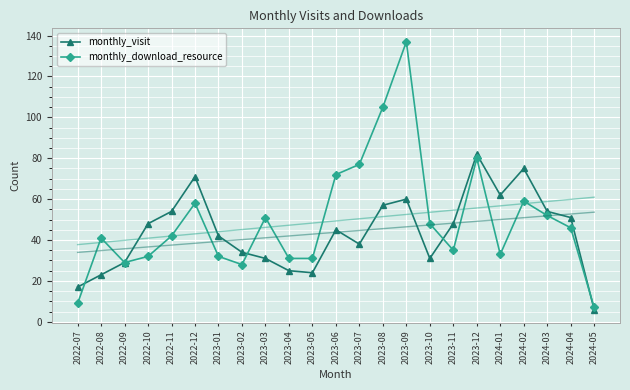

True or false: monthly_download_resource has a value of 22 at 2023-07.

False